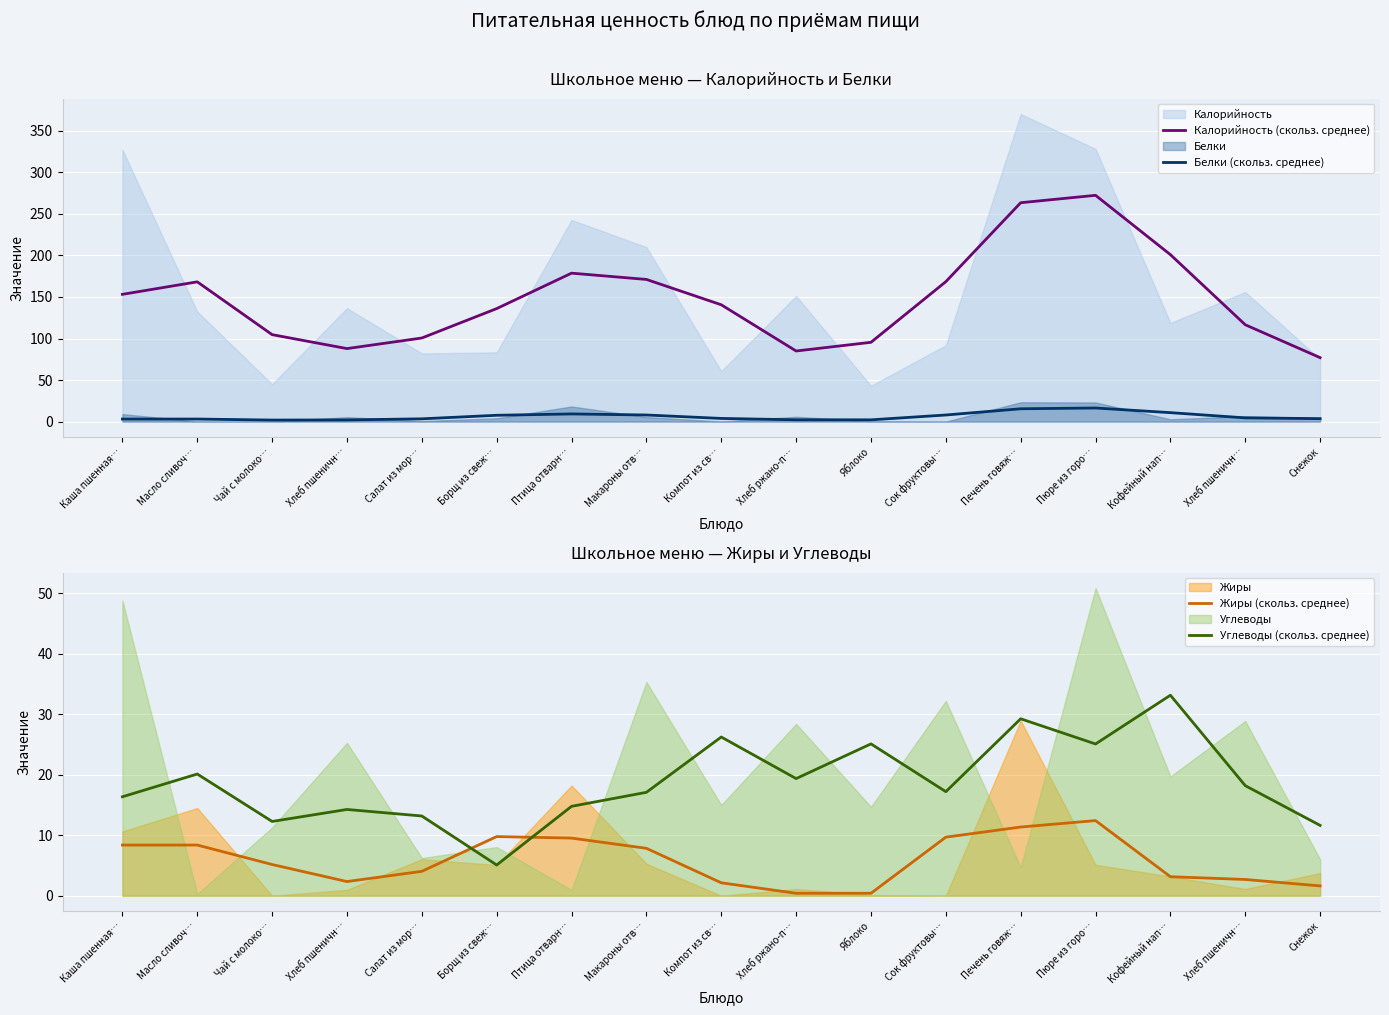

How many data points in Калорийность (скольз. среднее) are less than 140?

8